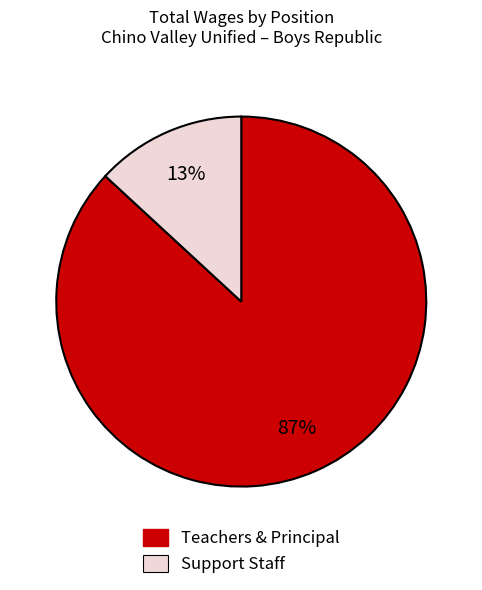

Is there any slice that represents more than half of the pie?

Yes